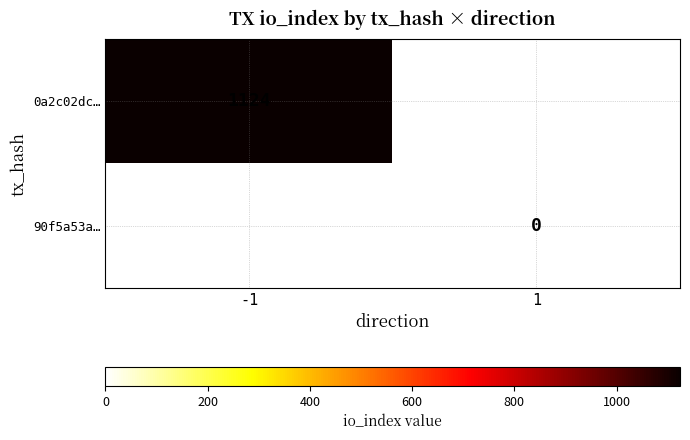

The 0a2c02dc… series shows 230 at -1. True or false?

False